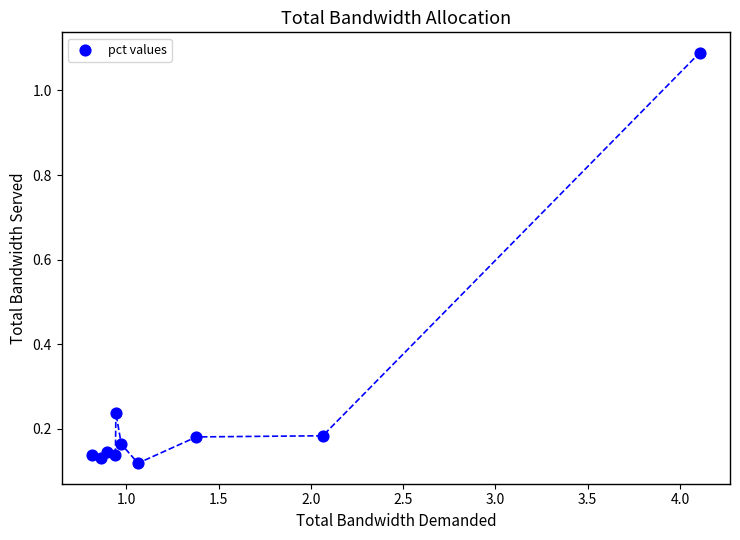

What is the average X value?

1.4